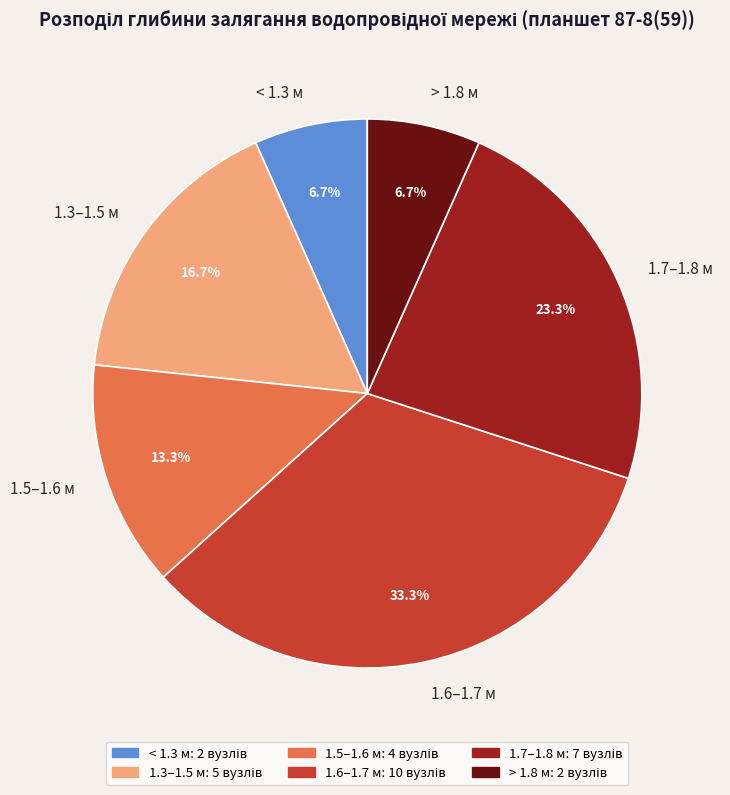

Which has a higher value, 1.5–1.6 м or < 1.3 м?

1.5–1.6 м